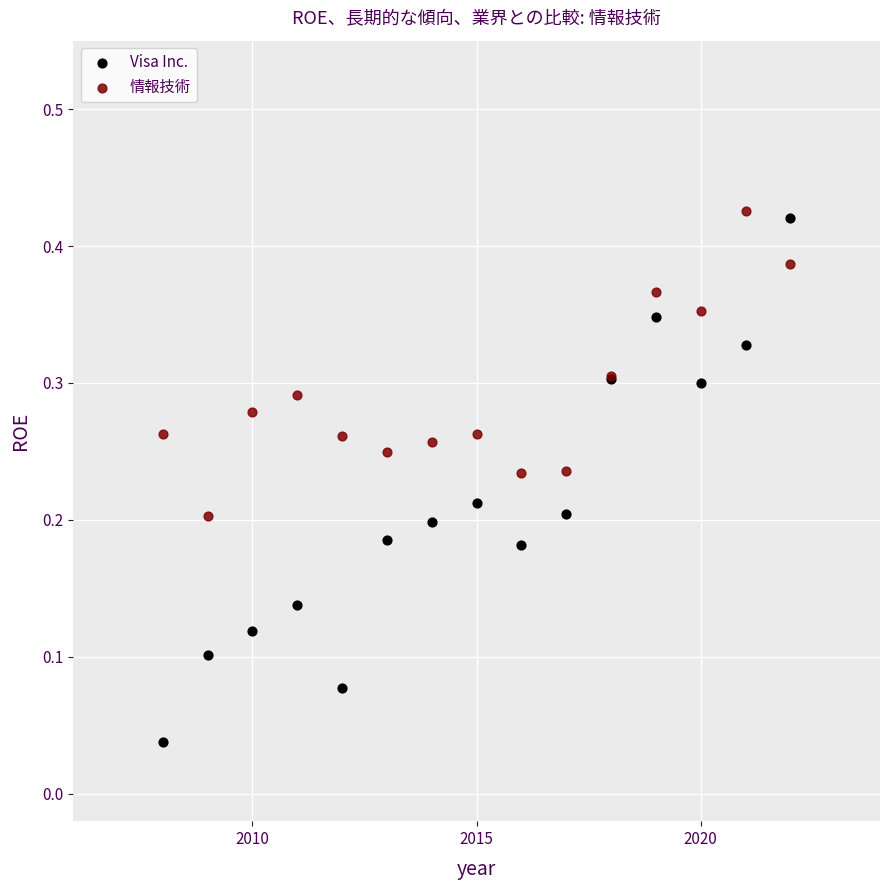

What are all the series names shown in the legend?

Visa Inc., 情報技術